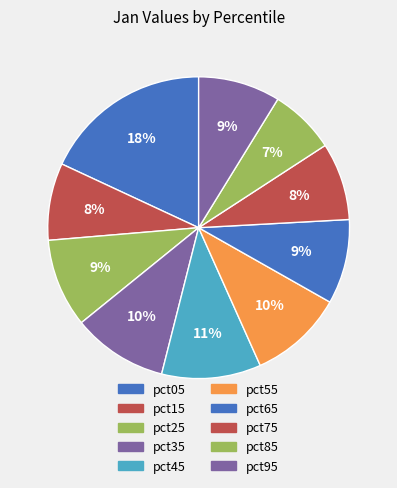

True or false: pct65 accounts for 9% of the total.

True